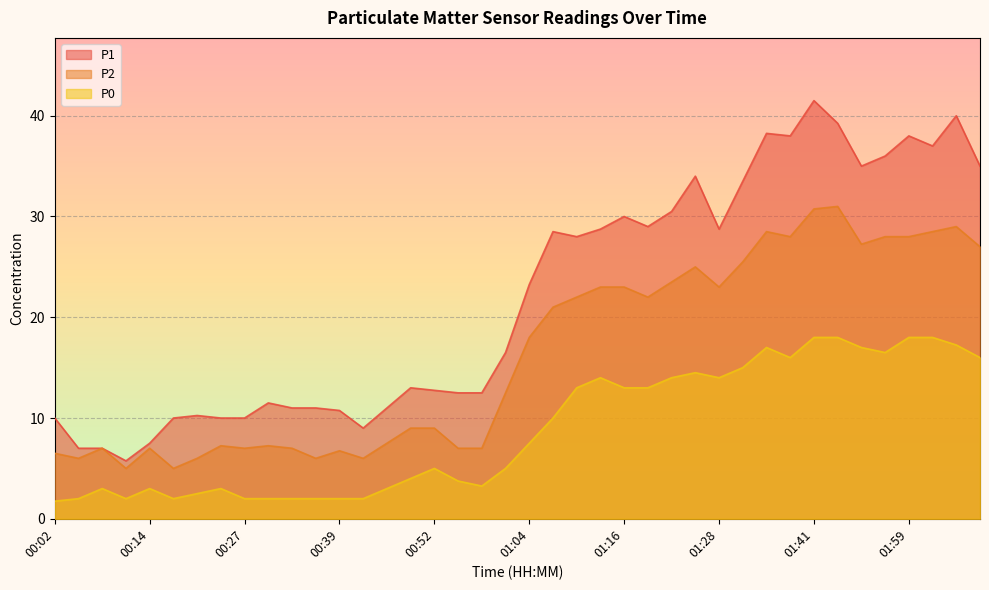

What is the value of the P2 point at the 12th from the left?

6.0